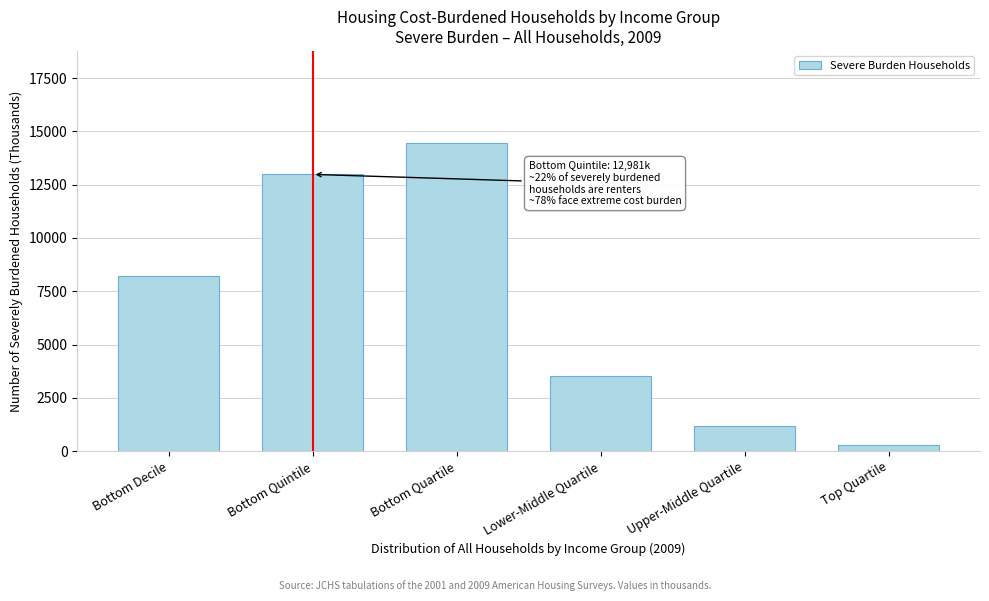

Reading right to left, list all the values displayed in this chart.

296	1162	3527	14441	12981	8193